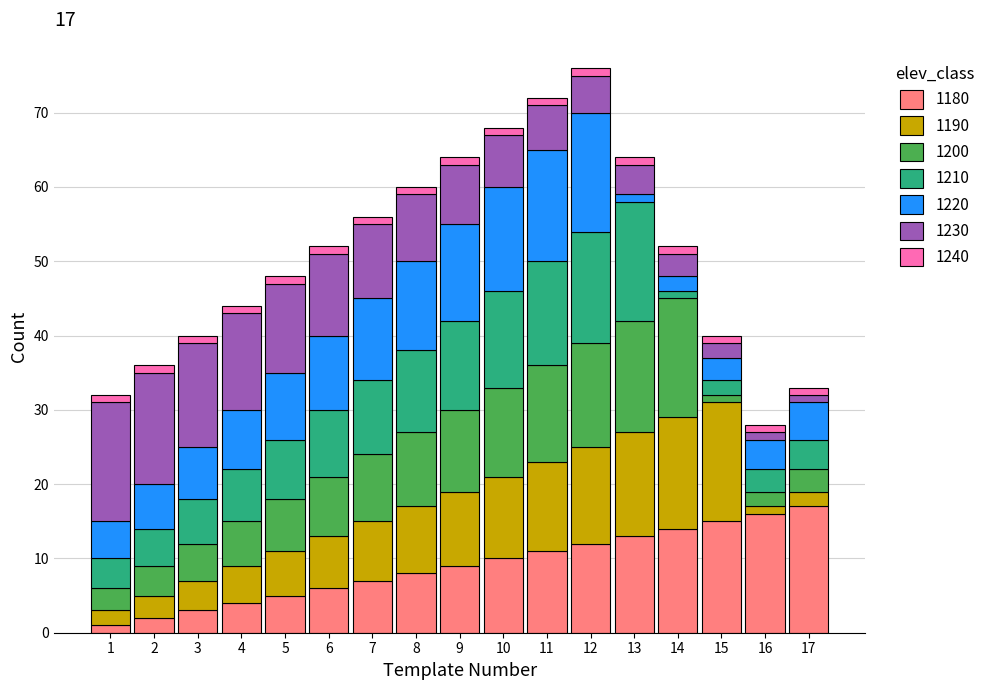

Is it true that 1180 equals 2 at 6?

False